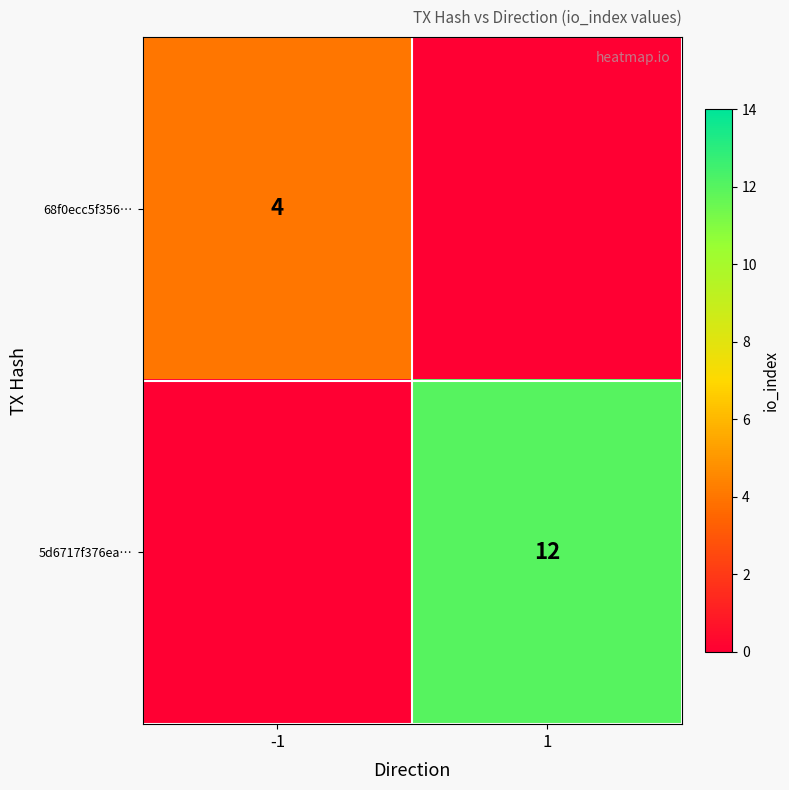

True or false: 68f0ecc5f356… has a value of 4 at -1.

True